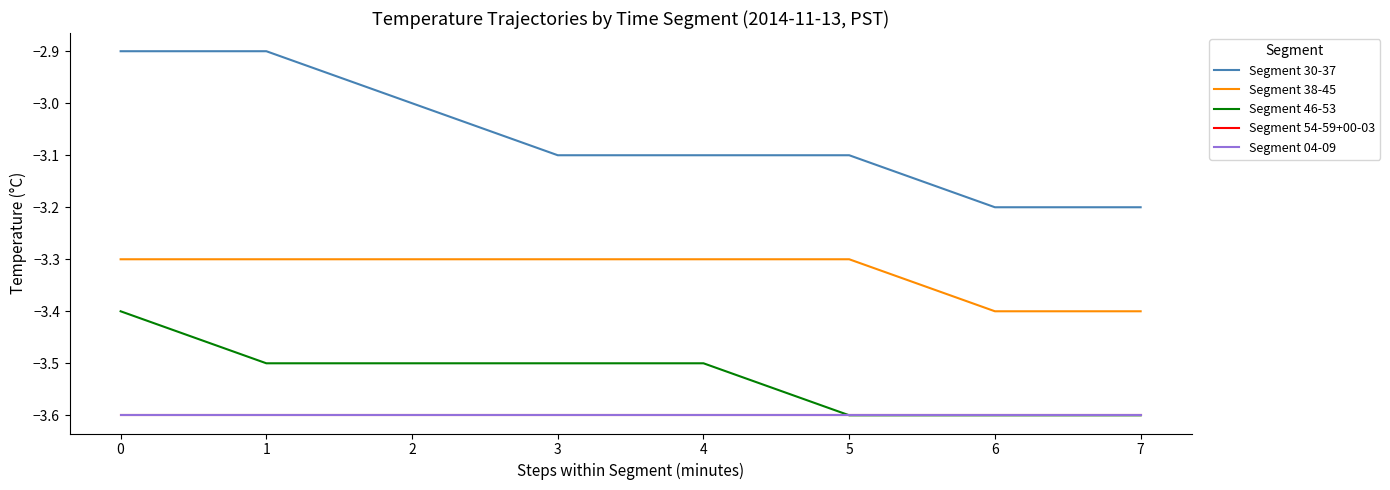

Reading left to right, list all the values displayed in this chart.

Segment 30-37: -2.9	-2.9	-3.0	-3.1	-3.1	-3.1	-3.2	-3.2
Segment 38-45: -3.3	-3.3	-3.3	-3.3	-3.3	-3.3	-3.4	-3.4
Segment 46-53: -3.4	-3.5	-3.5	-3.5	-3.5	-3.6	-3.6	-3.6
Segment 54-59+00-03: -3.6	-3.6	-3.6	-3.6	-3.6	-3.6	-3.6	-3.6
Segment 04-09: -3.6	-3.6	-3.6	-3.6	-3.6	-3.6	-3.6	-3.6